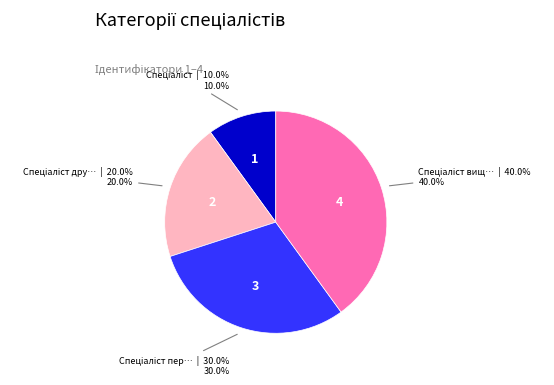

Is there a majority slice in this chart?

No